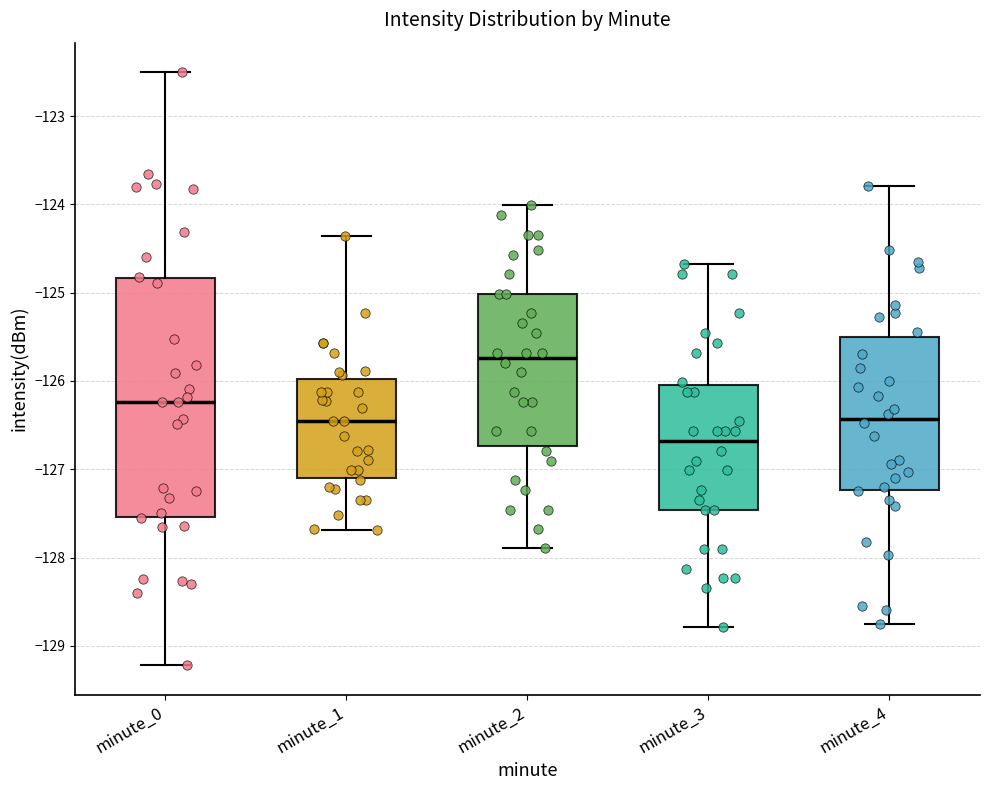

Comparing the boxes themselves (not the whiskers), which one is the tallest?

minute_0